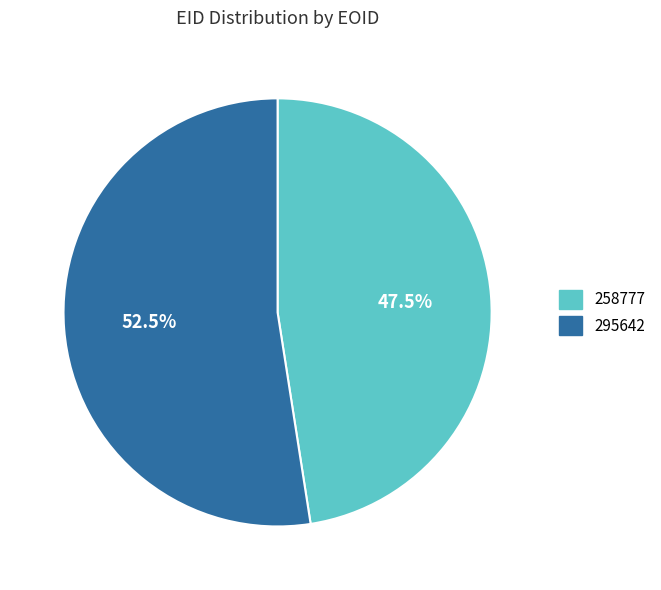

What is the majority slice?

295642